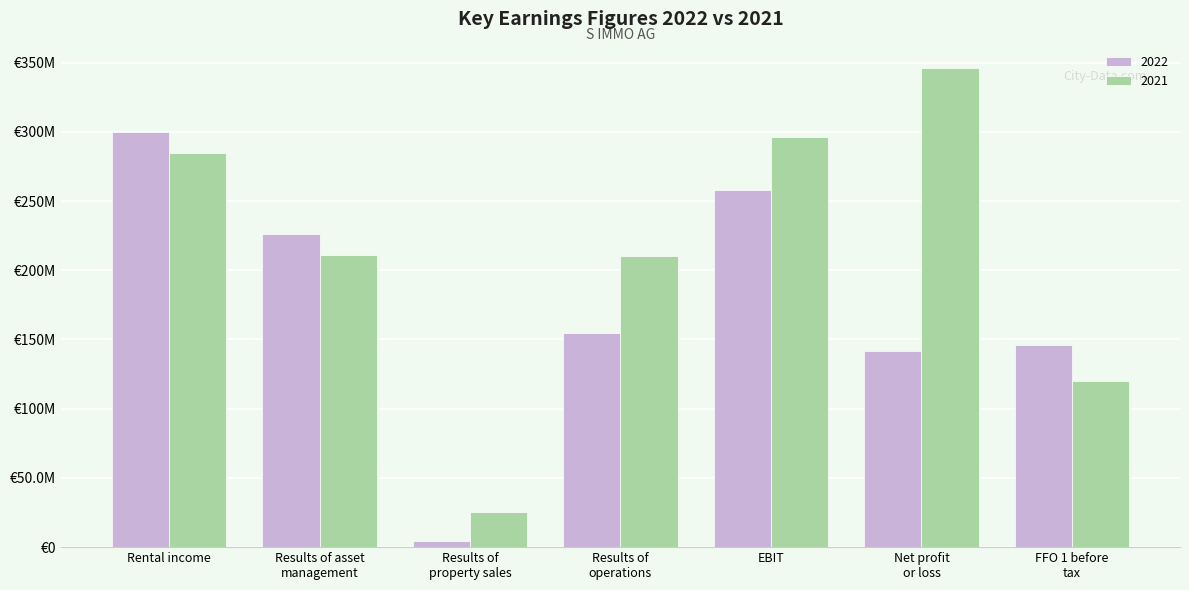

At which category is the sum across all series the highest?

Rental income